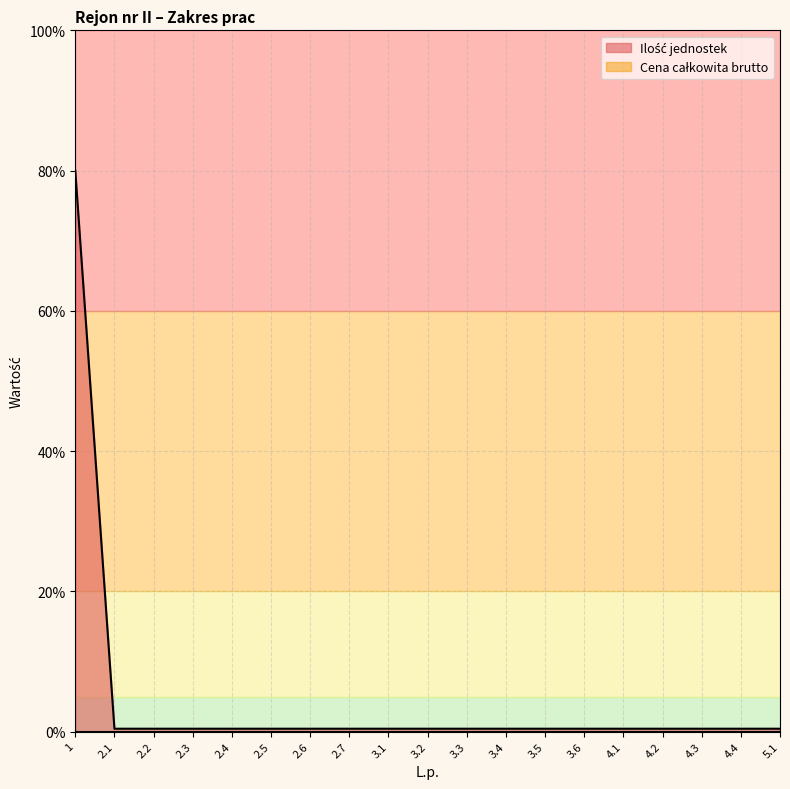

Rank the categories by value from lowest to highest.

2.1, 2.2, 2.3, 2.4, 2.5, 2.6, 2.7, 3.1, 3.2, 3.3, 3.4, 3.5, 3.6, 4.1, 4.2, 4.3, 4.4, 5.1, 1